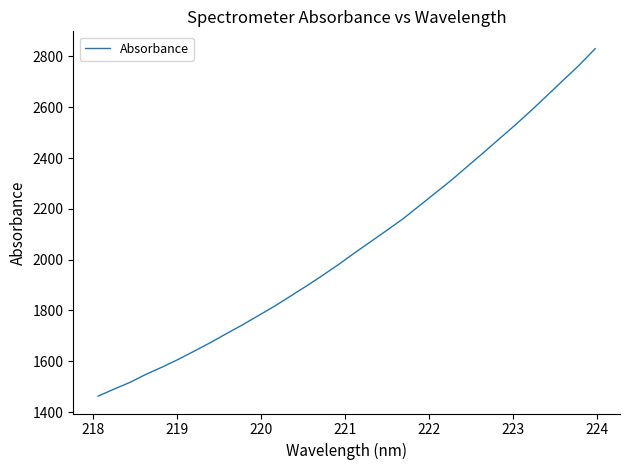

What is the greatest value displayed?

2830.7